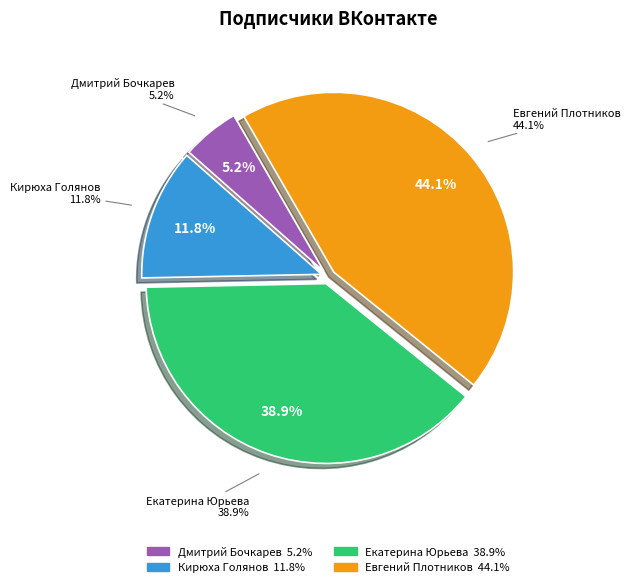

What is the total percentage of Евгений Плотников and Кирюха Голянов?

56.0%